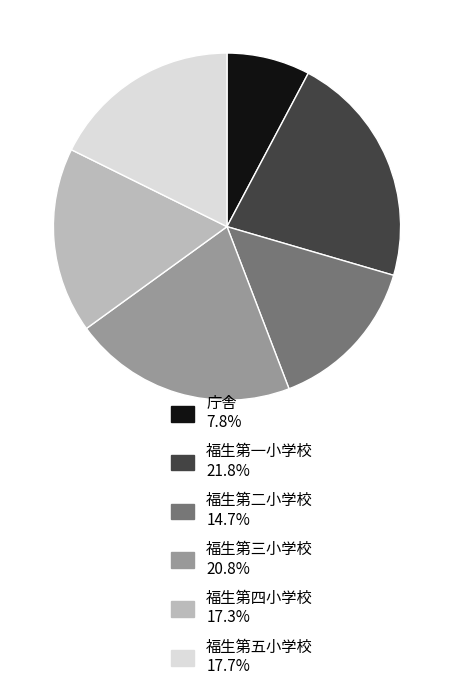

Is the sum of 福生第三小学校 20.8% and 庁舎 7.8% greater than half?

No